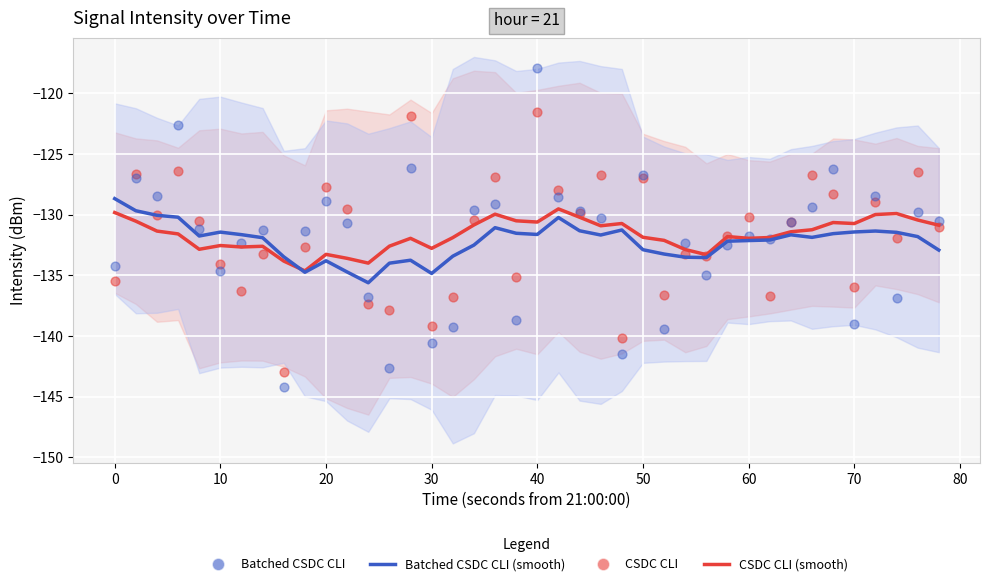

What are all the series names shown in the legend?

CSDC CLI (smooth), Batched CSDC CLI (smooth), CSDC CLI, Batched CSDC CLI